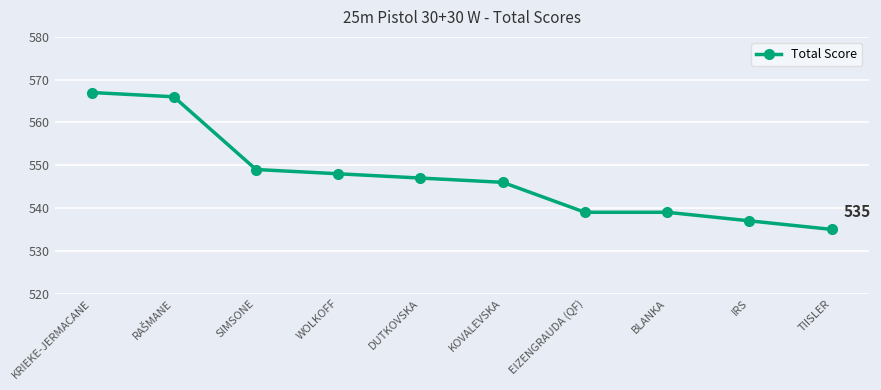

What is the average value?

547